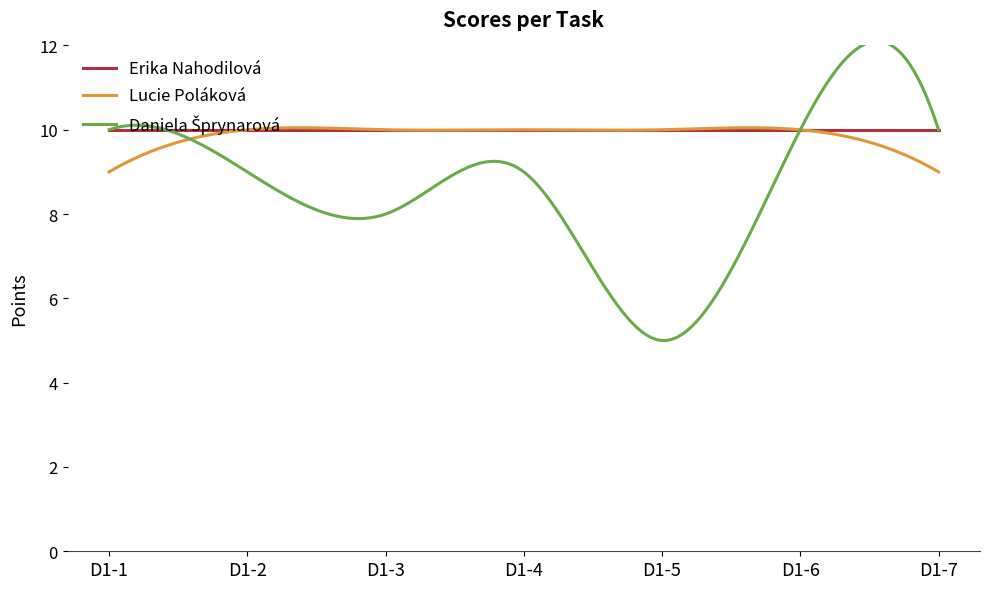

What is the lowest value of the Erika Nahodilová series?

10.0